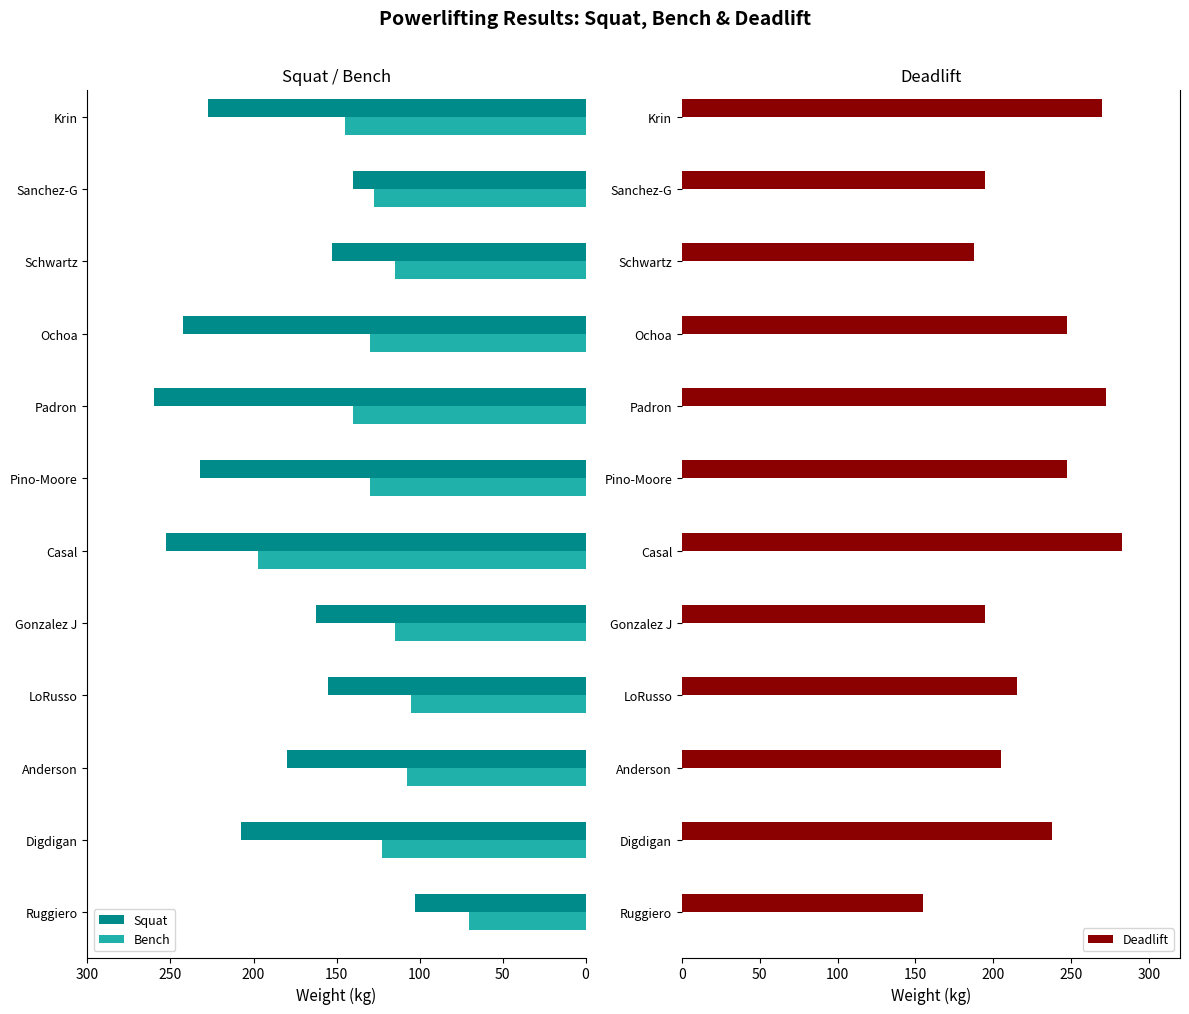

What is the highest value of the Squat series?

260.0